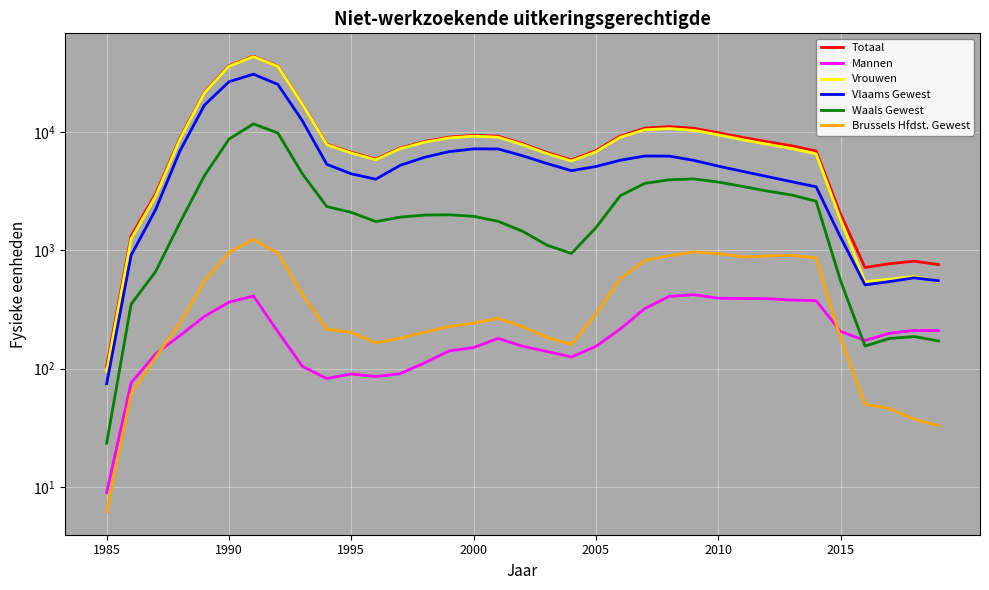

Which series has the widest spread of values?

Totaal